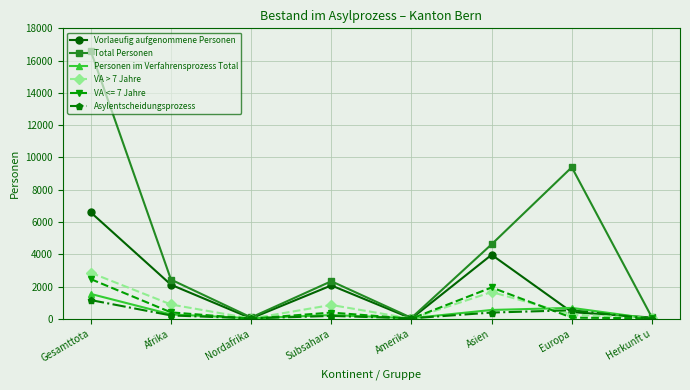

Rank the series by their maximum value, from lowest to highest.

Asylentscheidungsprozess, Personen im Verfahrensprozess Total, VA <= 7 Jahre, VA > 7 Jahre, Vorlaeufig aufgenommene Personen, Total Personen